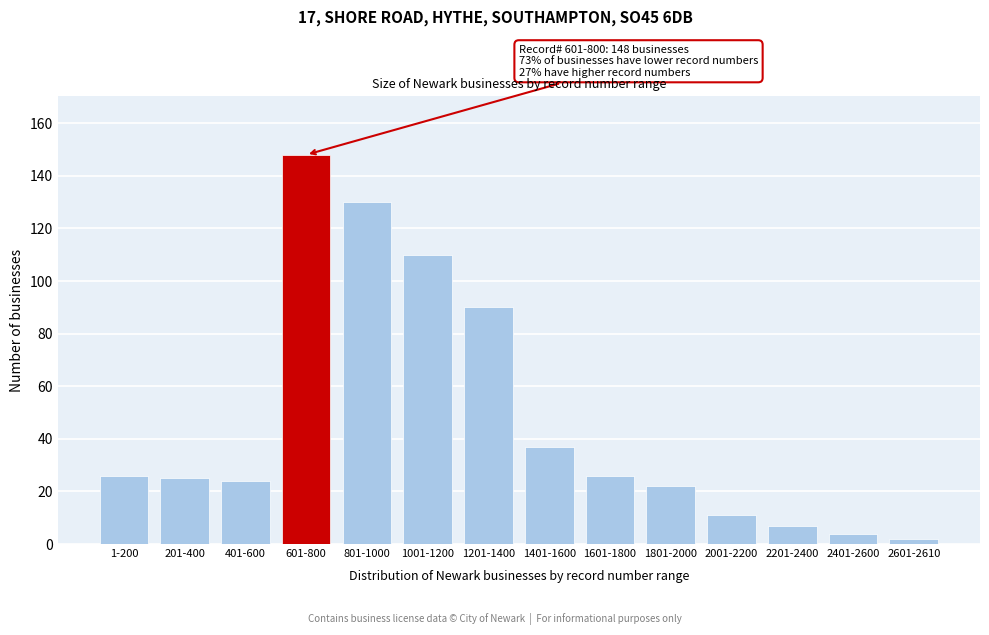

Reading left to right, transcribe all the data shown in this chart.

1-200=26	201-400=25	401-600=24	601-800=148	801-1000=130	1001-1200=110	1201-1400=90	1401-1600=37	1601-1800=26	1801-2000=22	2001-2200=11	2201-2400=7	2401-2600=4	2601-2610=2